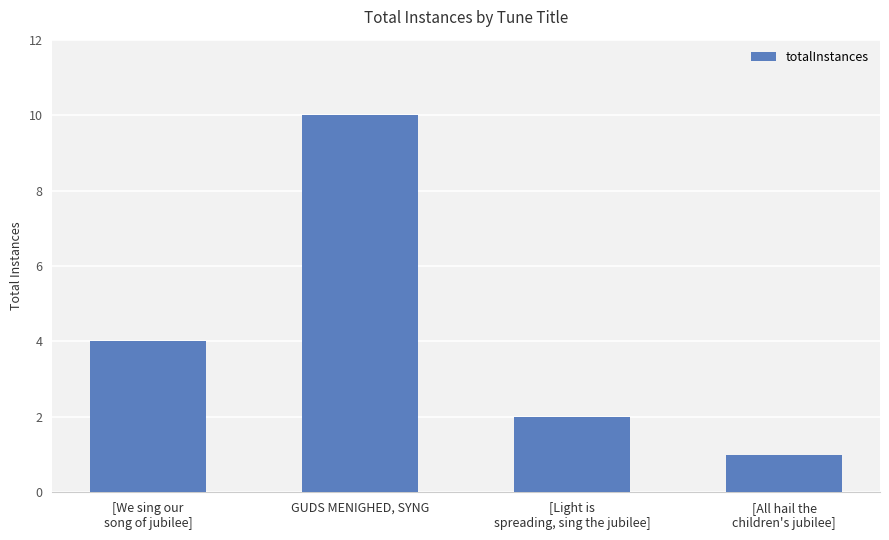

Is it true that the value at [All hail the
children's jubilee] is 1?

True